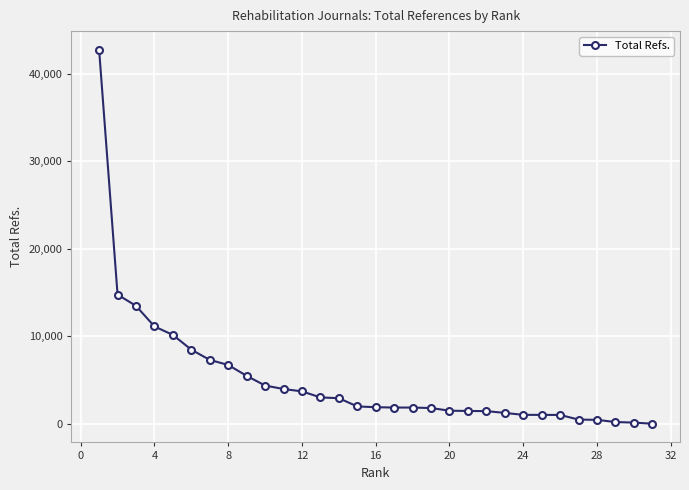

What is the maximum value shown in the chart?

42720